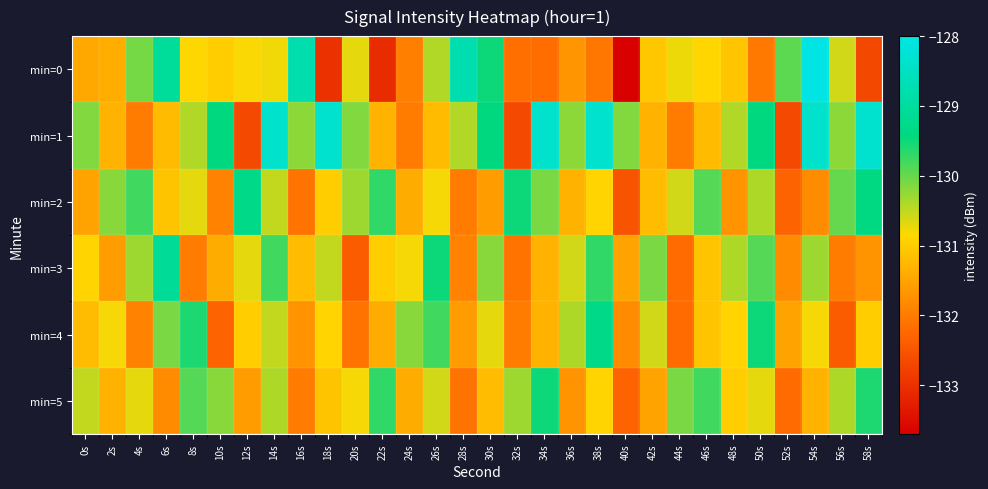

Rank the series by their maximum value, from lowest to highest.

min=5, min=2, min=4, min=3, min=1, min=0